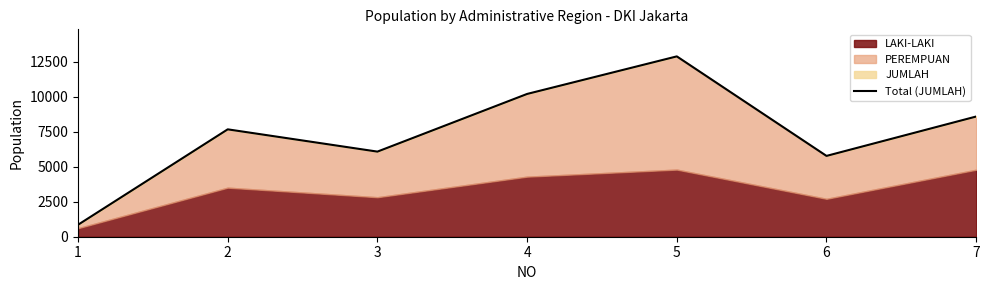

The value at 3 is 2719. True or false?

False